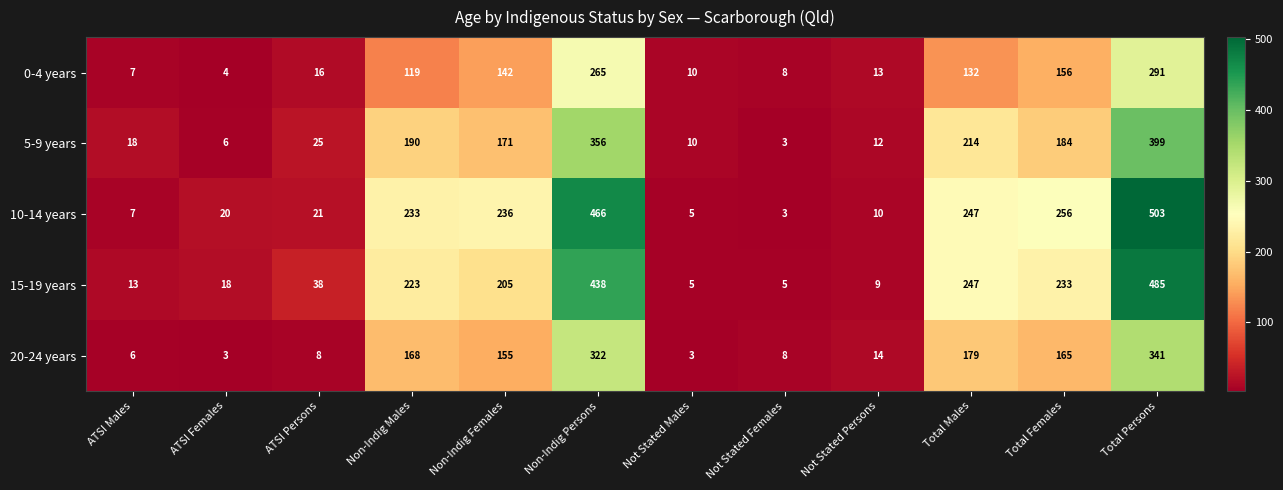

At which label does 15-19 years first exceed 205?

Non-Indig Males